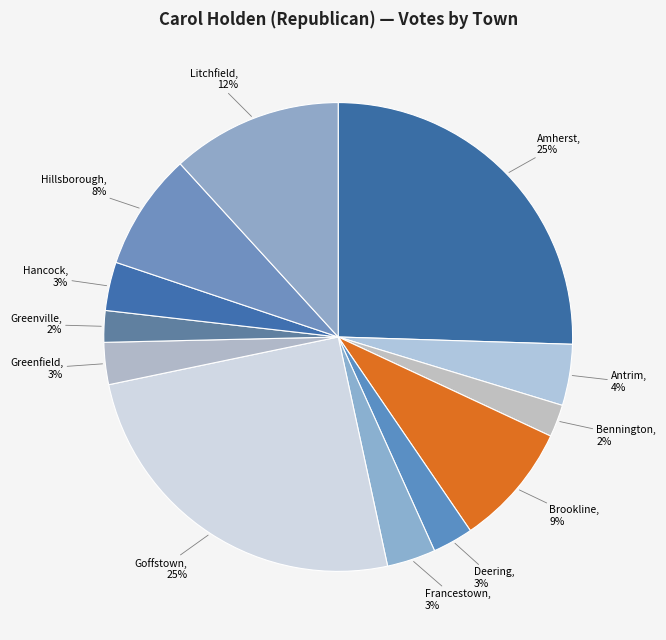

To the nearest percent, what is the average slice percentage?

8%